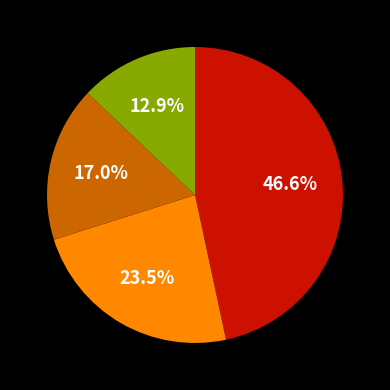

Does any single category account for the majority?

No